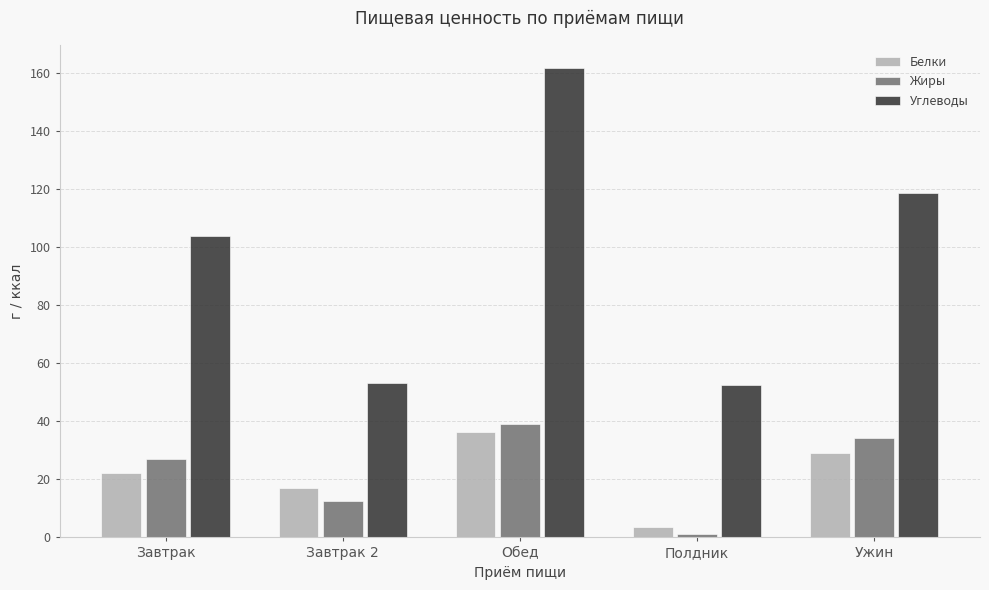

List the series in order of their peak value, highest first.

Углеводы, Жиры, Белки